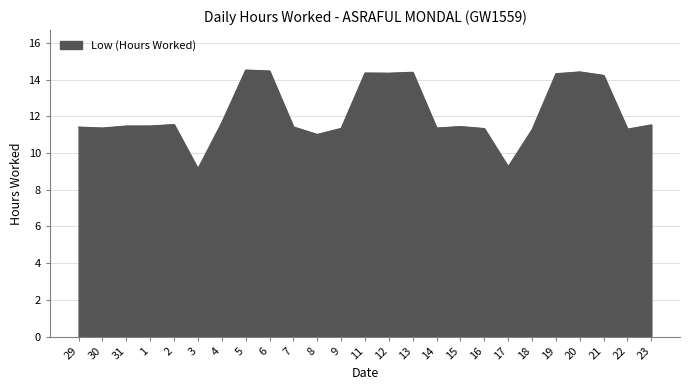

True or false: the data has more than 2 interior local peaks.

True